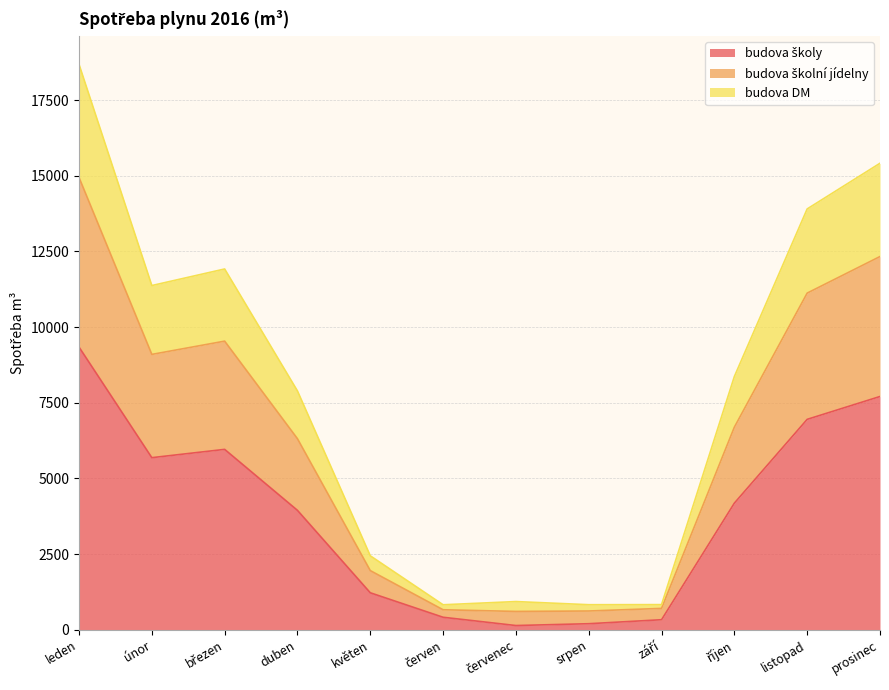

What is the total value across all series at listopad?

13904